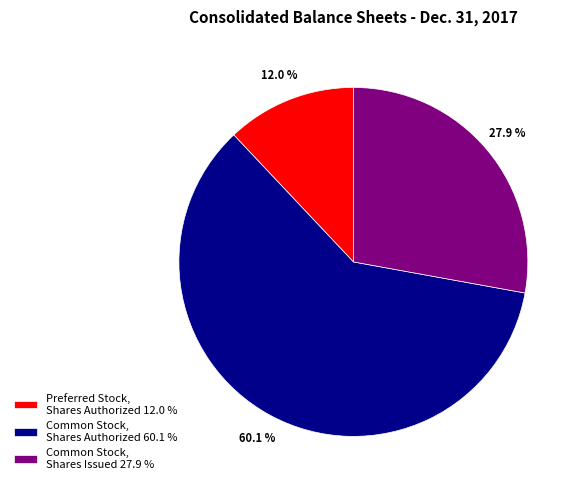

Which slice is the largest?

Common Stock, Shares Authorized 60.1 %